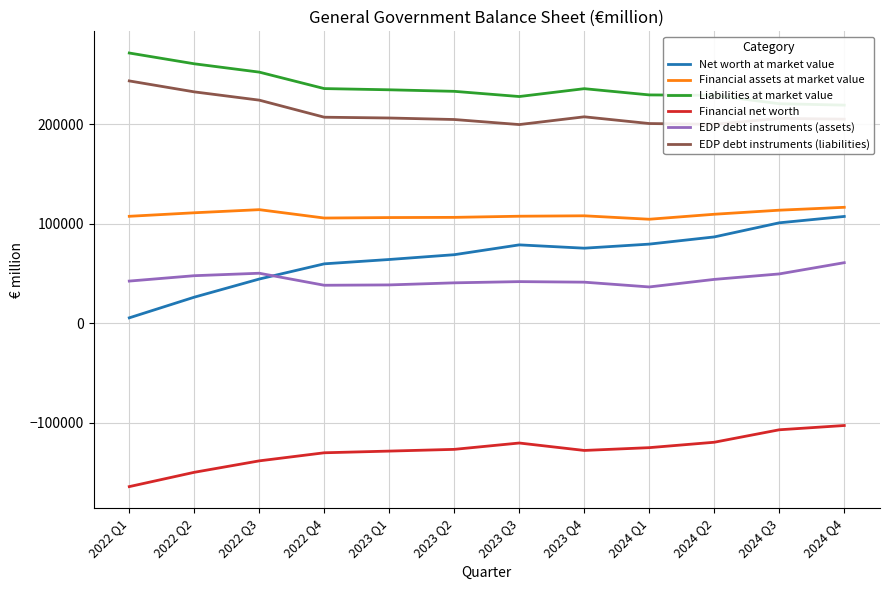

True or false: Financial assets at market value and Net worth at market value intersect in this chart.

False